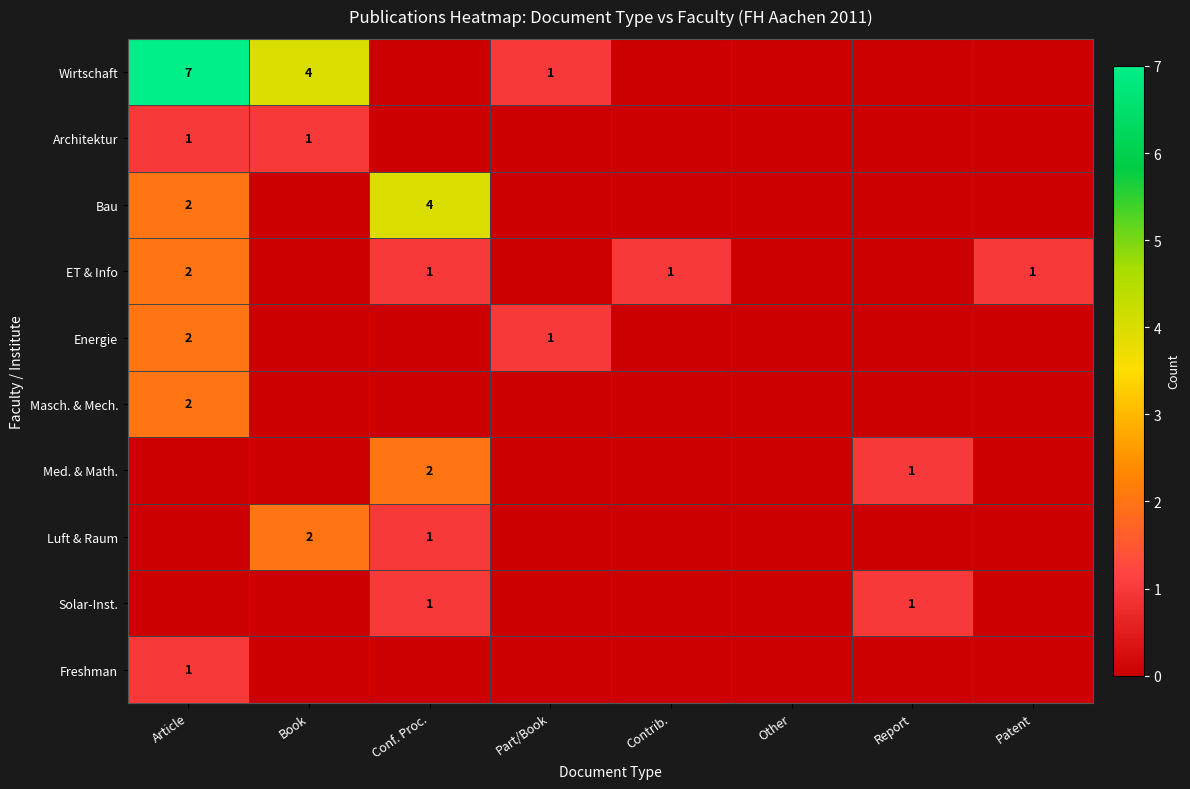

Is it true that ET & Info equals 1 at Contrib.?

True